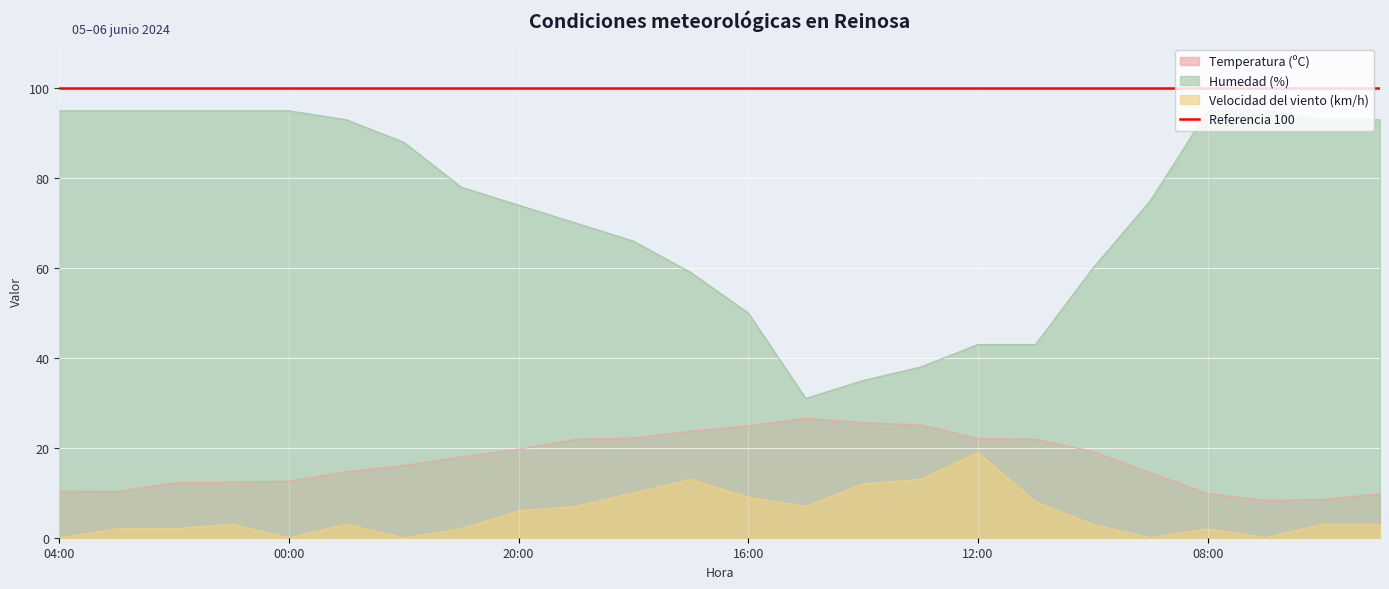

True or false: Humedad (%) has more than 1 points higher than both neighbors.

False